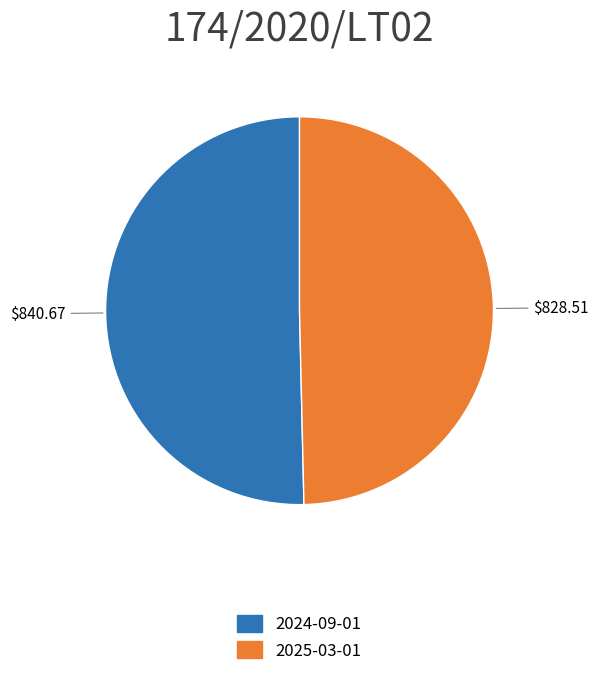

Which category has the smallest portion of the pie?

2025-03-01